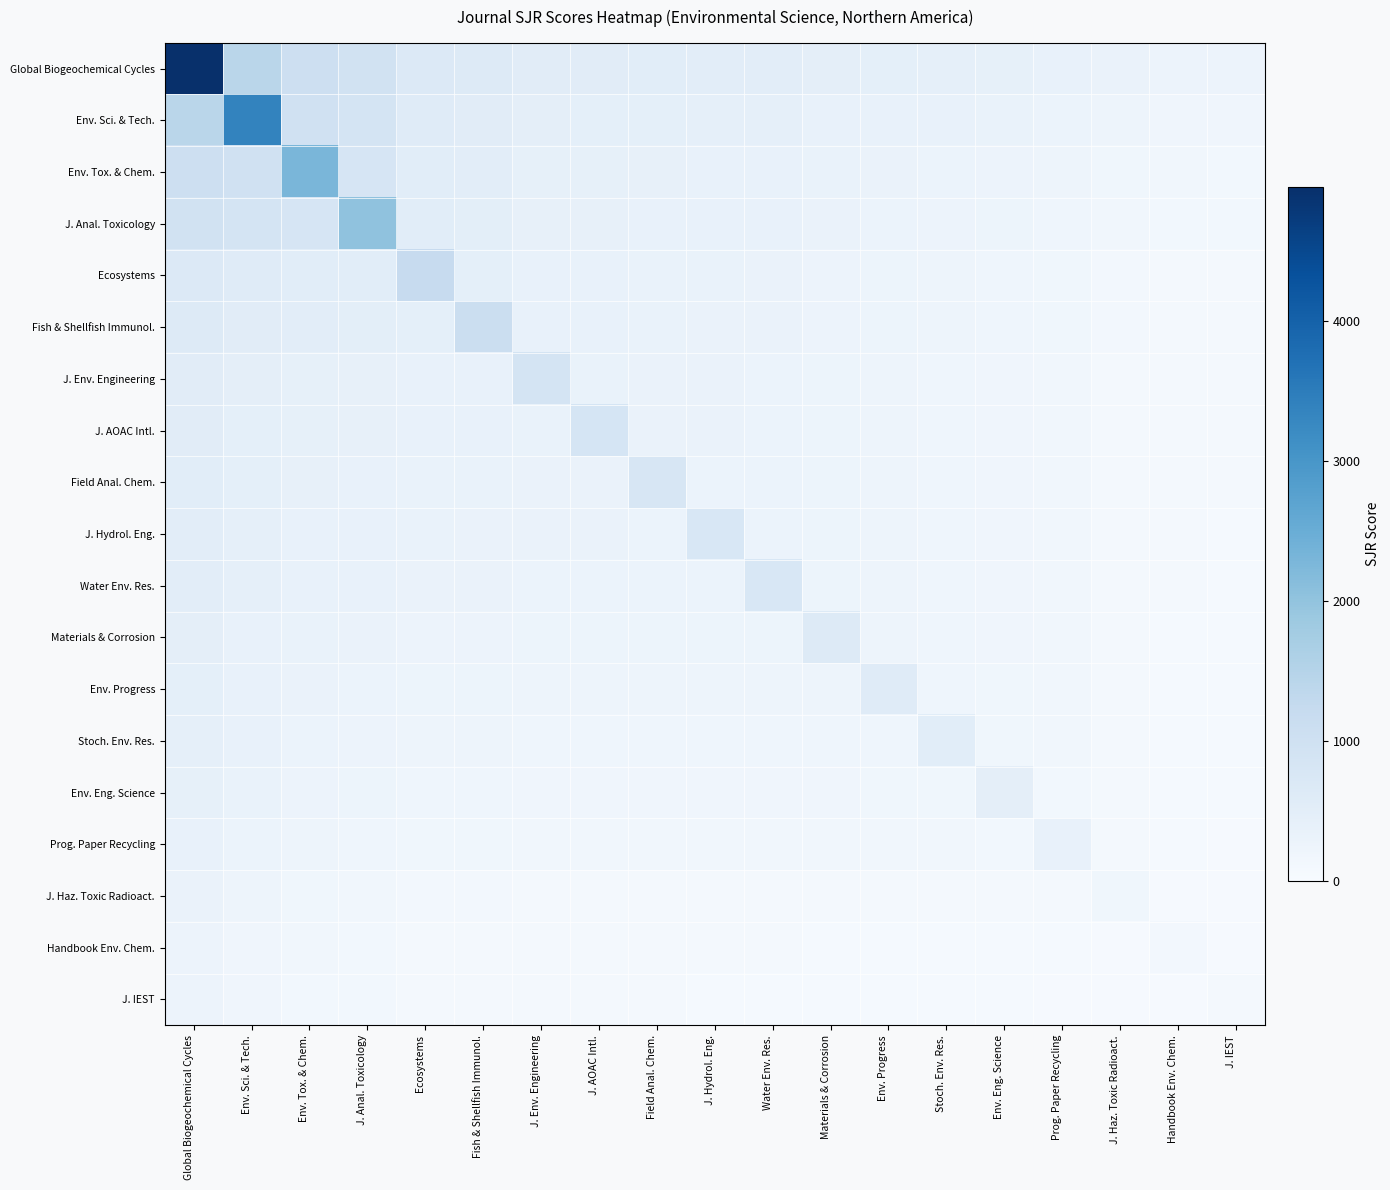

Reading left to right, transcribe all the data shown in this chart.

Global Biogeochemical Cycles: Global Biogeochemical Cycles=4958.0	Env. Sci. & Tech.=1426.4	Env. Tox. & Chem.=1050.1	J. Anal. Toxicology=954.6	Ecosystems=674.6	Fish & Shellfish Immunol.=640.6	J. Env. Engineering=548.6	J. AOAC Intl.=543.3	Field Anal. Chem.=527.9	J. Hydrol. Eng.=517.4	Water Env. Res.=512.5	Materials & Corrosion=465.6	Env. Progress=453.4	Stoch. Env. Res.=432.0	Env. Eng. Science=410.6	Prog. Paper Recycling=378.5	J. Haz. Toxic Radioact.=315.4	Handbook Env. Chem.=290.2	J. IEST=286.8
Env. Sci. & Tech.: Global Biogeochemical Cycles=1426.4	Env. Sci. & Tech.=3367.0	Env. Tox. & Chem.=970.6	J. Anal. Toxicology=875.0	Ecosystems=595.0	Fish & Shellfish Immunol.=561.0	J. Env. Engineering=469.0	J. AOAC Intl.=463.8	Field Anal. Chem.=448.4	J. Hydrol. Eng.=437.9	Water Env. Res.=433.0	Materials & Corrosion=386.1	Env. Progress=373.8	Stoch. Env. Res.=352.5	Env. Eng. Science=331.1	Prog. Paper Recycling=298.9	J. Haz. Toxic Radioact.=235.9	Handbook Env. Chem.=210.7	J. IEST=207.2
Env. Tox. & Chem.: Global Biogeochemical Cycles=1050.1	Env. Sci. & Tech.=970.6	Env. Tox. & Chem.=2292.0	J. Anal. Toxicology=821.2	Ecosystems=541.2	Fish & Shellfish Immunol.=507.3	J. Env. Engineering=415.2	J. AOAC Intl.=410.0	Field Anal. Chem.=394.6	J. Hydrol. Eng.=384.1	Water Env. Res.=379.2	Materials & Corrosion=332.3	Env. Progress=320.1	Stoch. Env. Res.=298.7	Env. Eng. Science=277.4	Prog. Paper Recycling=245.2	J. Haz. Toxic Radioact.=182.2	Handbook Env. Chem.=157.0	J. IEST=153.5
J. Anal. Toxicology: Global Biogeochemical Cycles=954.6	Env. Sci. & Tech.=875.0	Env. Tox. & Chem.=821.2	J. Anal. Toxicology=2019.0	Ecosystems=527.6	Fish & Shellfish Immunol.=493.7	J. Env. Engineering=401.6	J. AOAC Intl.=396.4	Field Anal. Chem.=380.9	J. Hydrol. Eng.=370.4	Water Env. Res.=365.6	Materials & Corrosion=318.7	Env. Progress=306.4	Stoch. Env. Res.=285.1	Env. Eng. Science=263.7	Prog. Paper Recycling=231.5	J. Haz. Toxic Radioact.=168.5	Handbook Env. Chem.=143.3	J. IEST=139.8
Ecosystems: Global Biogeochemical Cycles=674.6	Env. Sci. & Tech.=595.0	Env. Tox. & Chem.=541.2	J. Anal. Toxicology=527.6	Ecosystems=1219.0	Fish & Shellfish Immunol.=453.7	J. Env. Engineering=361.6	J. AOAC Intl.=356.4	Field Anal. Chem.=340.9	J. Hydrol. Eng.=330.4	Water Env. Res.=325.6	Materials & Corrosion=278.7	Env. Progress=266.4	Stoch. Env. Res.=245.1	Env. Eng. Science=223.7	Prog. Paper Recycling=191.5	J. Haz. Toxic Radioact.=128.5	Handbook Env. Chem.=103.3	J. IEST=99.8
Fish & Shellfish Immunol.: Global Biogeochemical Cycles=640.6	Env. Sci. & Tech.=561.0	Env. Tox. & Chem.=507.3	J. Anal. Toxicology=493.7	Ecosystems=453.7	Fish & Shellfish Immunol.=1122.0	J. Env. Engineering=356.8	J. AOAC Intl.=351.5	Field Anal. Chem.=336.1	J. Hydrol. Eng.=325.6	Water Env. Res.=320.7	Materials & Corrosion=273.8	Env. Progress=261.6	Stoch. Env. Res.=240.2	Env. Eng. Science=218.8	Prog. Paper Recycling=186.7	J. Haz. Toxic Radioact.=123.7	Handbook Env. Chem.=98.5	J. IEST=95.0
J. Env. Engineering: Global Biogeochemical Cycles=548.6	Env. Sci. & Tech.=469.0	Env. Tox. & Chem.=415.2	J. Anal. Toxicology=401.6	Ecosystems=361.6	Fish & Shellfish Immunol.=356.8	J. Env. Engineering=859.0	J. AOAC Intl.=338.4	Field Anal. Chem.=322.9	J. Hydrol. Eng.=312.4	Water Env. Res.=307.6	Materials & Corrosion=260.7	Env. Progress=248.4	Stoch. Env. Res.=227.1	Env. Eng. Science=205.7	Prog. Paper Recycling=173.5	J. Haz. Toxic Radioact.=110.5	Handbook Env. Chem.=85.3	J. IEST=81.8
J. AOAC Intl.: Global Biogeochemical Cycles=543.3	Env. Sci. & Tech.=463.8	Env. Tox. & Chem.=410.0	J. Anal. Toxicology=396.4	Ecosystems=356.4	Fish & Shellfish Immunol.=351.5	J. Env. Engineering=338.4	J. AOAC Intl.=844.0	Field Anal. Chem.=322.2	J. Hydrol. Eng.=311.7	Water Env. Res.=306.8	Materials & Corrosion=259.9	Env. Progress=247.7	Stoch. Env. Res.=226.3	Env. Eng. Science=204.9	Prog. Paper Recycling=172.8	J. Haz. Toxic Radioact.=109.8	Handbook Env. Chem.=84.6	J. IEST=81.1
Field Anal. Chem.: Global Biogeochemical Cycles=527.9	Env. Sci. & Tech.=448.4	Env. Tox. & Chem.=394.6	J. Anal. Toxicology=380.9	Ecosystems=340.9	Fish & Shellfish Immunol.=336.1	J. Env. Engineering=322.9	J. AOAC Intl.=322.2	Field Anal. Chem.=800.0	J. Hydrol. Eng.=309.5	Water Env. Res.=304.6	Materials & Corrosion=257.7	Env. Progress=245.5	Stoch. Env. Res.=224.1	Env. Eng. Science=202.8	Prog. Paper Recycling=170.6	J. Haz. Toxic Radioact.=107.6	Handbook Env. Chem.=82.4	J. IEST=78.9
J. Hydrol. Eng.: Global Biogeochemical Cycles=517.4	Env. Sci. & Tech.=437.9	Env. Tox. & Chem.=384.1	J. Anal. Toxicology=370.4	Ecosystems=330.4	Fish & Shellfish Immunol.=325.6	J. Env. Engineering=312.4	J. AOAC Intl.=311.7	Field Anal. Chem.=309.5	J. Hydrol. Eng.=770.0	Water Env. Res.=303.1	Materials & Corrosion=256.2	Env. Progress=244.0	Stoch. Env. Res.=222.6	Env. Eng. Science=201.2	Prog. Paper Recycling=169.1	J. Haz. Toxic Radioact.=106.1	Handbook Env. Chem.=80.9	J. IEST=77.4
Water Env. Res.: Global Biogeochemical Cycles=512.5	Env. Sci. & Tech.=433.0	Env. Tox. & Chem.=379.2	J. Anal. Toxicology=365.6	Ecosystems=325.6	Fish & Shellfish Immunol.=320.7	J. Env. Engineering=307.6	J. AOAC Intl.=306.8	Field Anal. Chem.=304.6	J. Hydrol. Eng.=303.1	Water Env. Res.=756.0	Materials & Corrosion=255.5	Env. Progress=243.2	Stoch. Env. Res.=221.9	Env. Eng. Science=200.6	Prog. Paper Recycling=168.4	J. Haz. Toxic Radioact.=105.4	Handbook Env. Chem.=80.2	J. IEST=76.7
Materials & Corrosion: Global Biogeochemical Cycles=465.6	Env. Sci. & Tech.=386.1	Env. Tox. & Chem.=332.3	J. Anal. Toxicology=318.7	Ecosystems=278.7	Fish & Shellfish Immunol.=273.8	J. Env. Engineering=260.7	J. AOAC Intl.=259.9	Field Anal. Chem.=257.7	J. Hydrol. Eng.=256.2	Water Env. Res.=255.5	Materials & Corrosion=622.0	Env. Progress=236.6	Stoch. Env. Res.=215.2	Env. Eng. Science=193.8	Prog. Paper Recycling=161.7	J. Haz. Toxic Radioact.=98.7	Handbook Env. Chem.=73.5	J. IEST=70.0
Env. Progress: Global Biogeochemical Cycles=453.4	Env. Sci. & Tech.=373.8	Env. Tox. & Chem.=320.1	J. Anal. Toxicology=306.4	Ecosystems=266.4	Fish & Shellfish Immunol.=261.6	J. Env. Engineering=248.4	J. AOAC Intl.=247.7	Field Anal. Chem.=245.5	J. Hydrol. Eng.=244.0	Water Env. Res.=243.2	Materials & Corrosion=236.6	Env. Progress=587.0	Stoch. Env. Res.=213.5	Env. Eng. Science=192.1	Prog. Paper Recycling=159.9	J. Haz. Toxic Radioact.=96.9	Handbook Env. Chem.=71.7	J. IEST=68.2
Stoch. Env. Res.: Global Biogeochemical Cycles=432.0	Env. Sci. & Tech.=352.5	Env. Tox. & Chem.=298.7	J. Anal. Toxicology=285.1	Ecosystems=245.1	Fish & Shellfish Immunol.=240.2	J. Env. Engineering=227.1	J. AOAC Intl.=226.3	Field Anal. Chem.=224.1	J. Hydrol. Eng.=222.6	Water Env. Res.=221.9	Materials & Corrosion=215.2	Env. Progress=213.5	Stoch. Env. Res.=526.0	Env. Eng. Science=189.1	Prog. Paper Recycling=156.9	J. Haz. Toxic Radioact.=93.9	Handbook Env. Chem.=68.7	J. IEST=65.2
Env. Eng. Science: Global Biogeochemical Cycles=410.6	Env. Sci. & Tech.=331.1	Env. Tox. & Chem.=277.4	J. Anal. Toxicology=263.7	Ecosystems=223.7	Fish & Shellfish Immunol.=218.8	J. Env. Engineering=205.7	J. AOAC Intl.=204.9	Field Anal. Chem.=202.8	J. Hydrol. Eng.=201.2	Water Env. Res.=200.6	Materials & Corrosion=193.8	Env. Progress=192.1	Stoch. Env. Res.=189.1	Env. Eng. Science=465.0	Prog. Paper Recycling=153.8	J. Haz. Toxic Radioact.=90.8	Handbook Env. Chem.=65.6	J. IEST=62.1
Prog. Paper Recycling: Global Biogeochemical Cycles=378.5	Env. Sci. & Tech.=298.9	Env. Tox. & Chem.=245.2	J. Anal. Toxicology=231.5	Ecosystems=191.5	Fish & Shellfish Immunol.=186.7	J. Env. Engineering=173.5	J. AOAC Intl.=172.8	Field Anal. Chem.=170.6	J. Hydrol. Eng.=169.1	Water Env. Res.=168.4	Materials & Corrosion=161.7	Env. Progress=159.9	Stoch. Env. Res.=156.9	Env. Eng. Science=153.8	Prog. Paper Recycling=373.0	J. Haz. Toxic Radioact.=86.2	Handbook Env. Chem.=61.0	J. IEST=57.5
J. Haz. Toxic Radioact.: Global Biogeochemical Cycles=315.4	Env. Sci. & Tech.=235.9	Env. Tox. & Chem.=182.2	J. Anal. Toxicology=168.5	Ecosystems=128.5	Fish & Shellfish Immunol.=123.7	J. Env. Engineering=110.5	J. AOAC Intl.=109.8	Field Anal. Chem.=107.6	J. Hydrol. Eng.=106.1	Water Env. Res.=105.4	Materials & Corrosion=98.7	Env. Progress=96.9	Stoch. Env. Res.=93.9	Env. Eng. Science=90.8	Prog. Paper Recycling=86.2	J. Haz. Toxic Radioact.=193.0	Handbook Env. Chem.=52.0	J. IEST=48.5
Handbook Env. Chem.: Global Biogeochemical Cycles=290.2	Env. Sci. & Tech.=210.7	Env. Tox. & Chem.=157.0	J. Anal. Toxicology=143.3	Ecosystems=103.3	Fish & Shellfish Immunol.=98.5	J. Env. Engineering=85.3	J. AOAC Intl.=84.6	Field Anal. Chem.=82.4	J. Hydrol. Eng.=80.9	Water Env. Res.=80.2	Materials & Corrosion=73.5	Env. Progress=71.7	Stoch. Env. Res.=68.7	Env. Eng. Science=65.6	Prog. Paper Recycling=61.0	J. Haz. Toxic Radioact.=52.0	Handbook Env. Chem.=121.0	J. IEST=44.9
J. IEST: Global Biogeochemical Cycles=286.8	Env. Sci. & Tech.=207.2	Env. Tox. & Chem.=153.5	J. Anal. Toxicology=139.8	Ecosystems=99.8	Fish & Shellfish Immunol.=95.0	J. Env. Engineering=81.8	J. AOAC Intl.=81.1	Field Anal. Chem.=78.9	J. Hydrol. Eng.=77.4	Water Env. Res.=76.7	Materials & Corrosion=70.0	Env. Progress=68.2	Stoch. Env. Res.=65.2	Env. Eng. Science=62.1	Prog. Paper Recycling=57.5	J. Haz. Toxic Radioact.=48.5	Handbook Env. Chem.=44.9	J. IEST=111.0